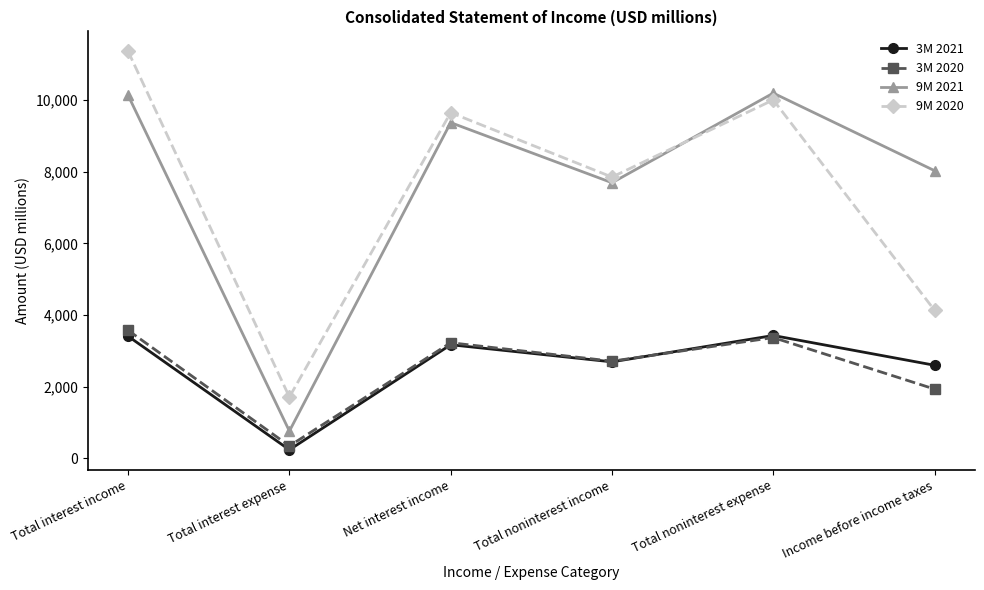

The value of 9M 2021 at Total noninterest income is 2767. True or false?

False